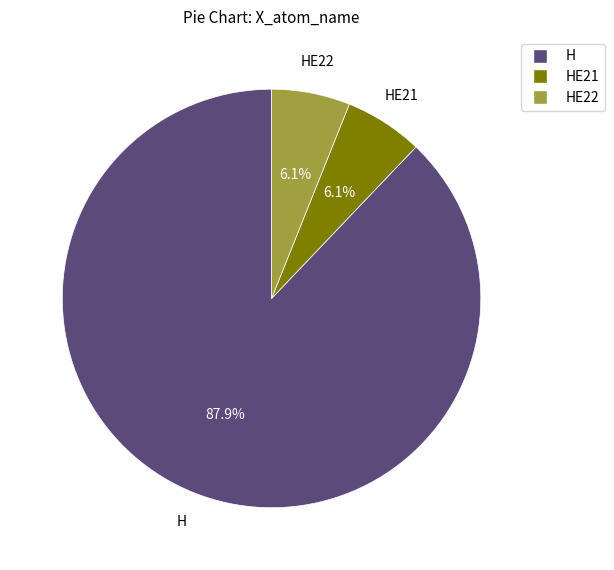

Does any single category account for the majority?

Yes